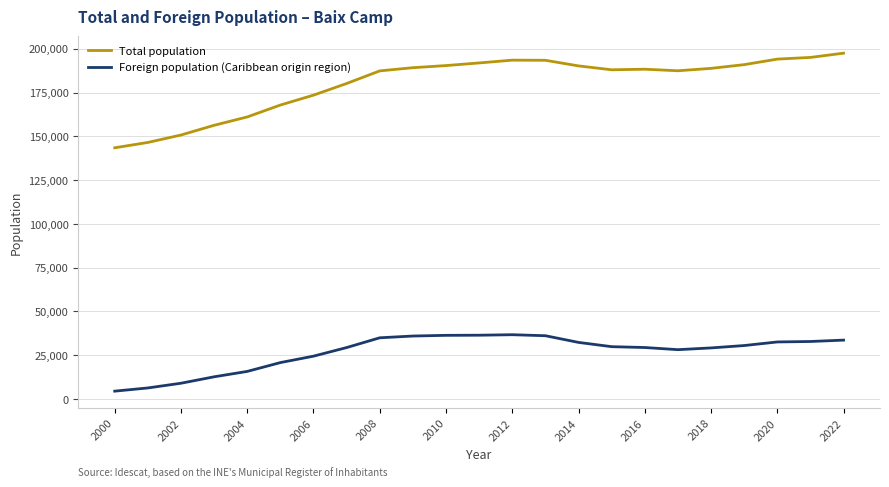

True or false: Foreign population (Caribbean origin region) and Total population cross at least once.

False